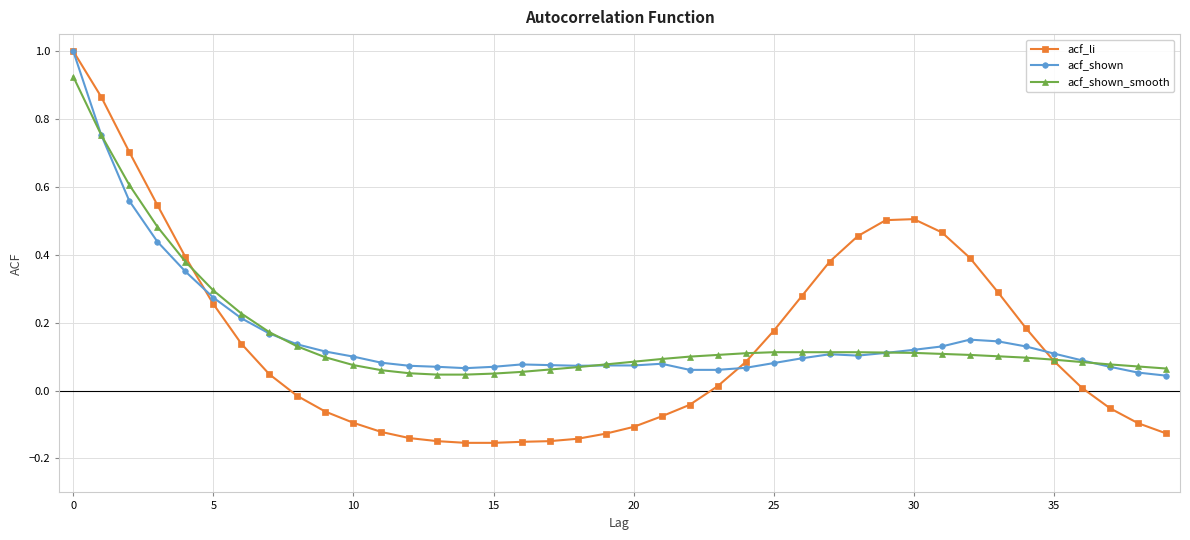

How many series are shown in this chart?

3